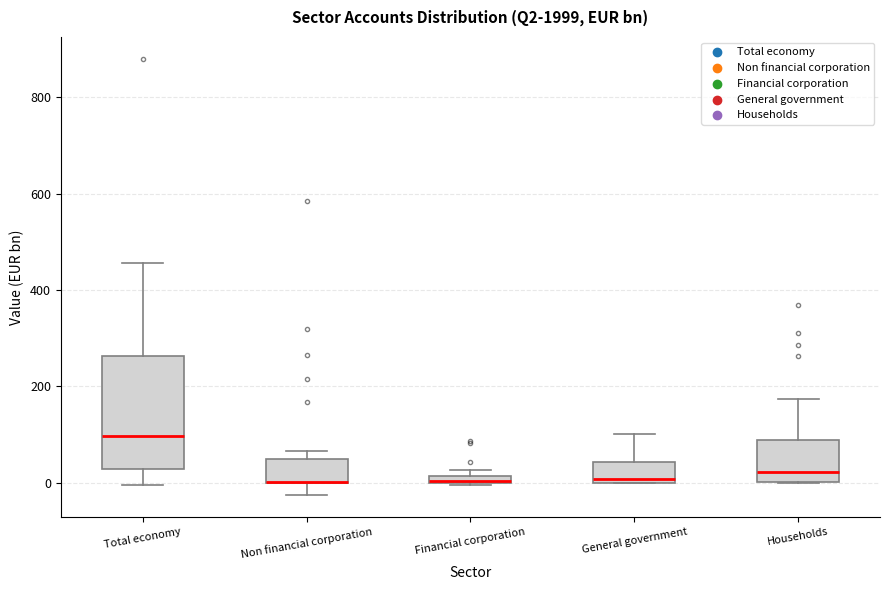

Comparing the boxes themselves (not the whiskers), which one is the tallest?

Total economy